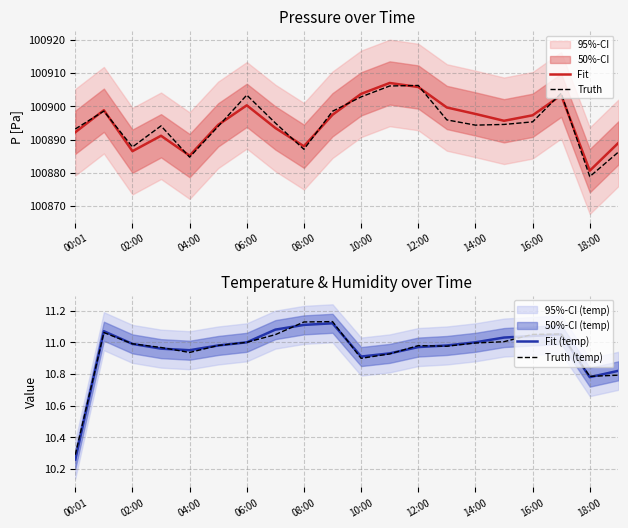

What is the approximate value of Fit at 16:00?

100897.3